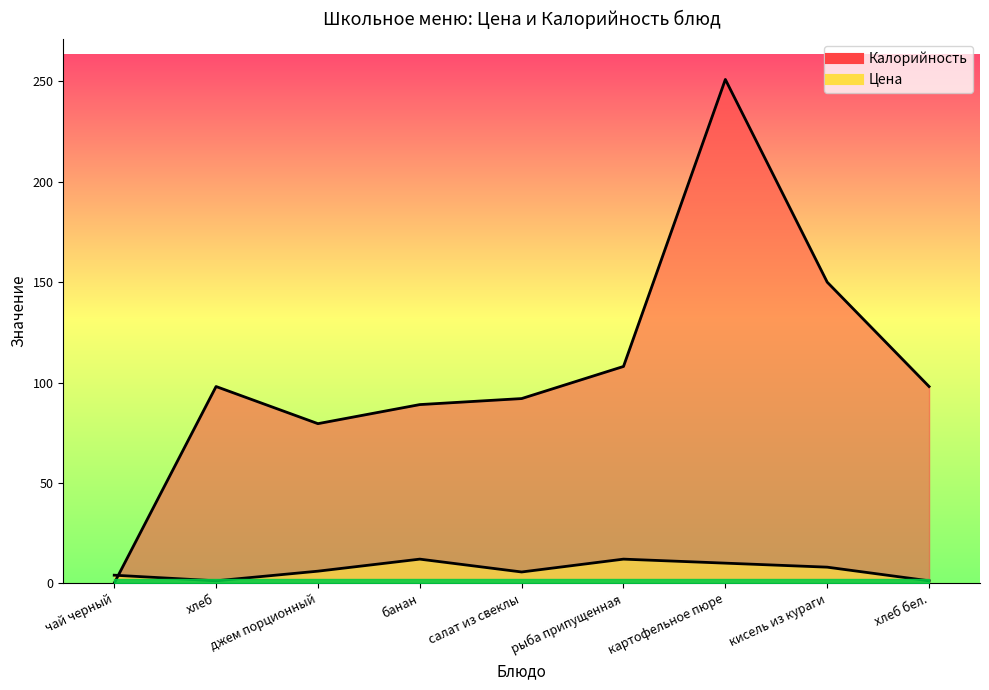

Which series has the largest total across all categories?

Калорийность